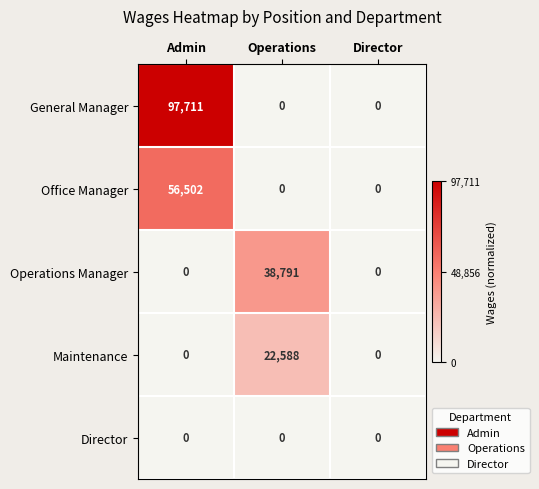

True or false: Office Manager has a value of 38241 at Director.

False